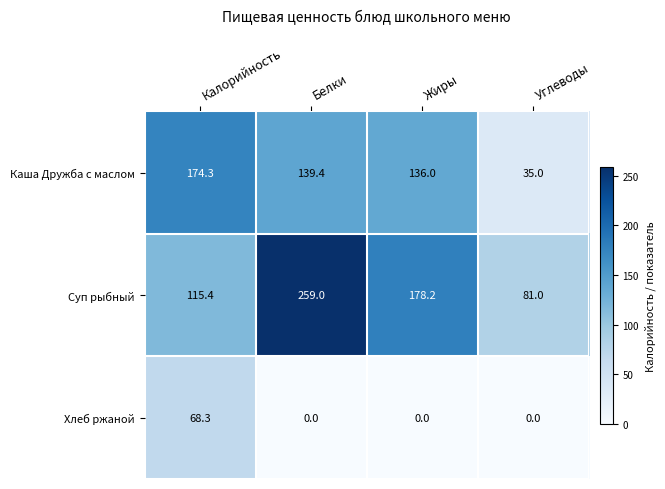

Which category has the highest value across all series?

Белки